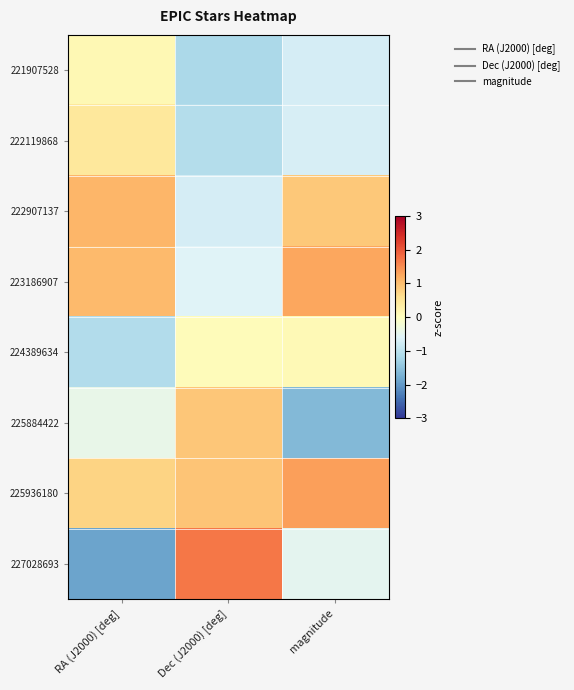

Reading left to right, what are all the values shown in this chart?

221907528: RA (J2000) [deg]=0.1	Dec (J2000) [deg]=-1.2	magnitude=-0.7
222119868: RA (J2000) [deg]=0.4	Dec (J2000) [deg]=-1.1	magnitude=-0.7
222907137: RA (J2000) [deg]=1.1	Dec (J2000) [deg]=-0.7	magnitude=0.9
223186907: RA (J2000) [deg]=1.0	Dec (J2000) [deg]=-0.6	magnitude=1.2
224389634: RA (J2000) [deg]=-1.1	Dec (J2000) [deg]=0.1	magnitude=0.1
225884422: RA (J2000) [deg]=-0.4	Dec (J2000) [deg]=0.9	magnitude=-1.6
225936180: RA (J2000) [deg]=0.7	Dec (J2000) [deg]=0.9	magnitude=1.3
227028693: RA (J2000) [deg]=-1.9	Dec (J2000) [deg]=1.7	magnitude=-0.5